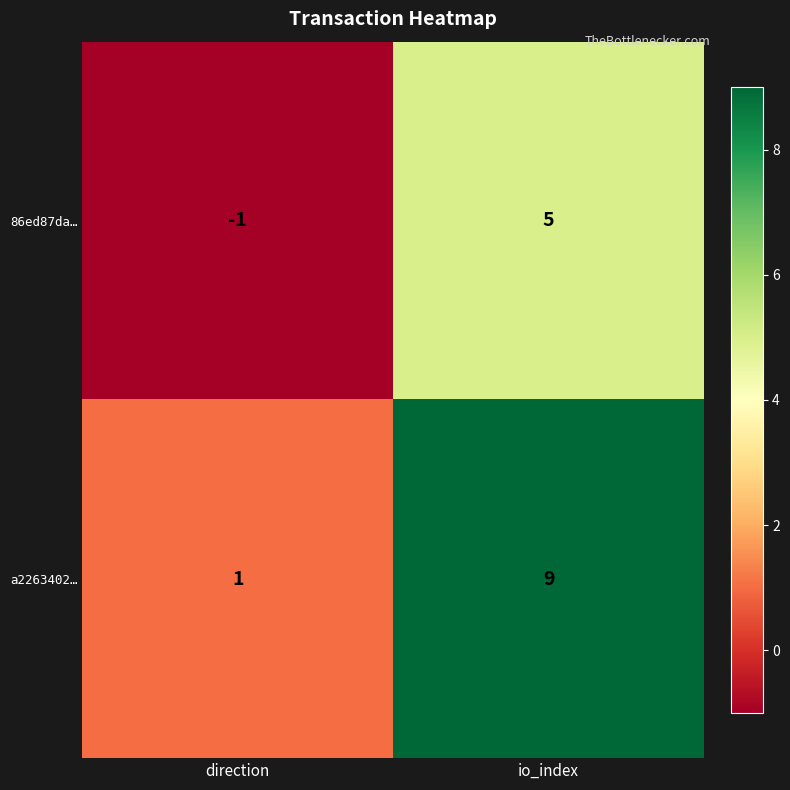

True or false: 86ed87da… has a value of -1 at direction.

True